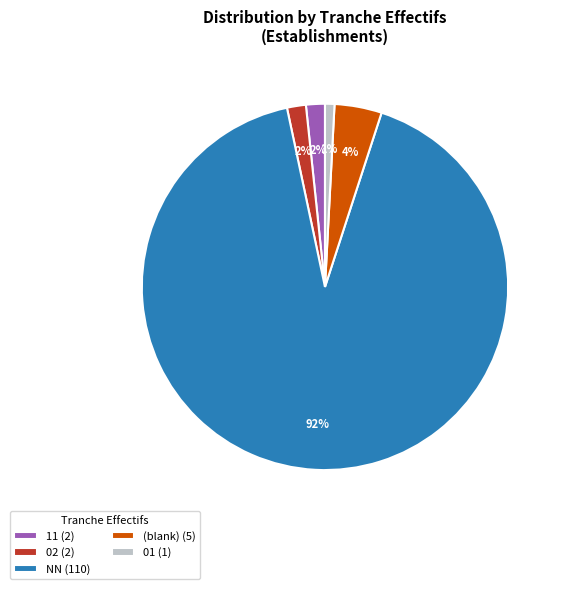

Between (blank) (5) and NN (110), which is larger?

NN (110)